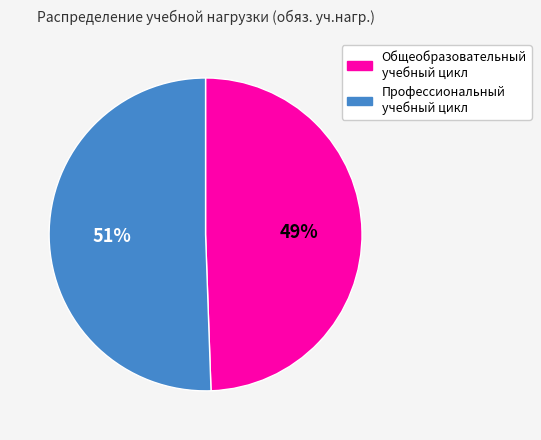

Is there a majority slice in this chart?

Yes